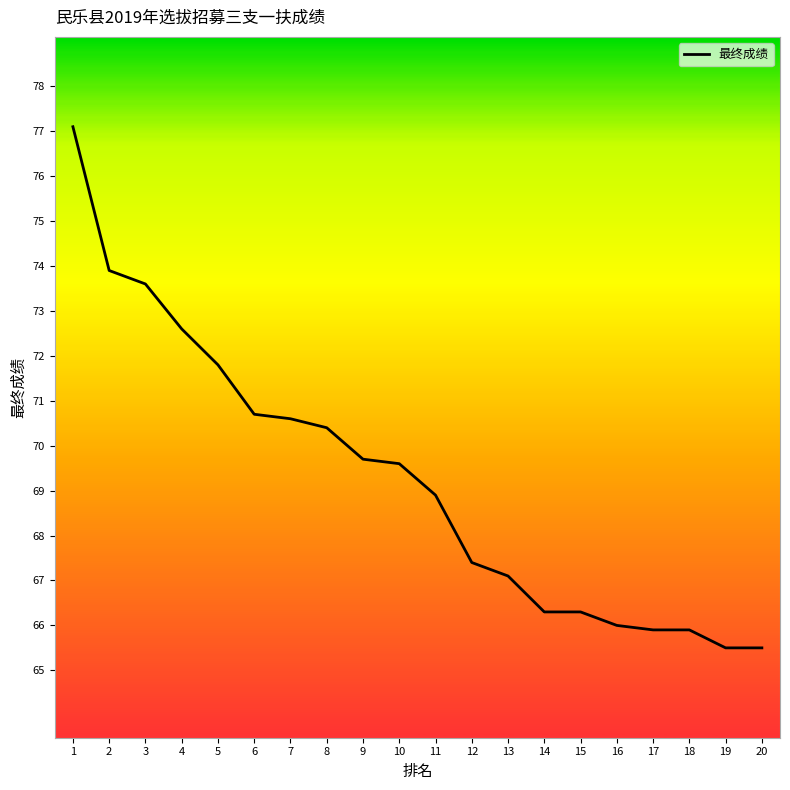

Does the chart have visible grid lines?

No